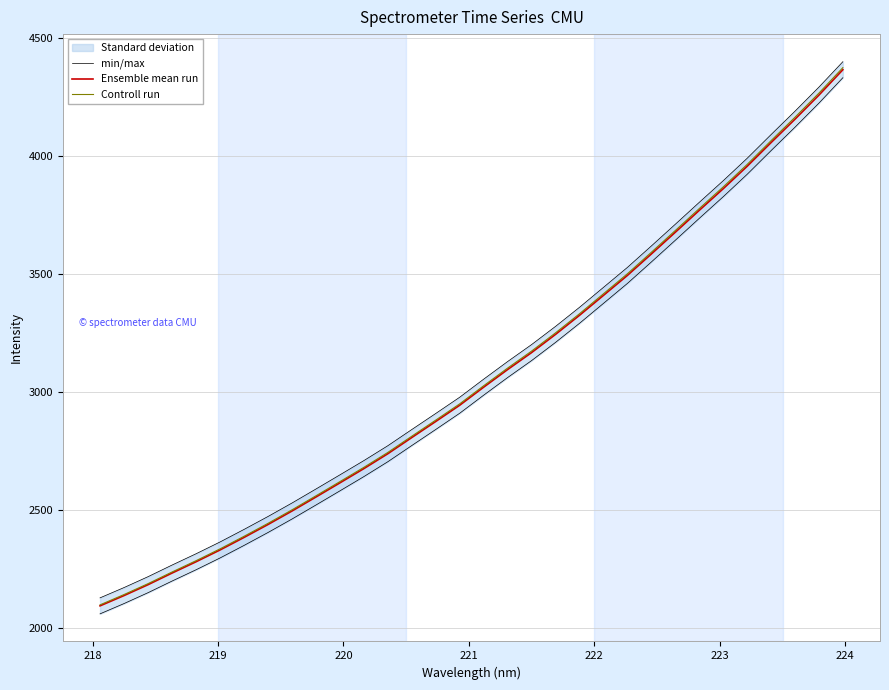

What is the difference between the maximum and minimum values in the Controll run series?

2275.7